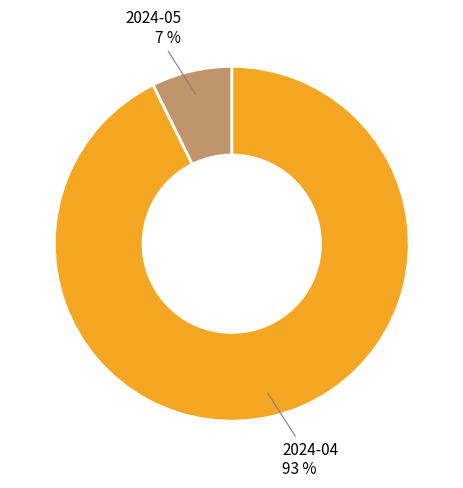

Do 2024-04 and 2024-05 together represent more than half of the pie?

Yes